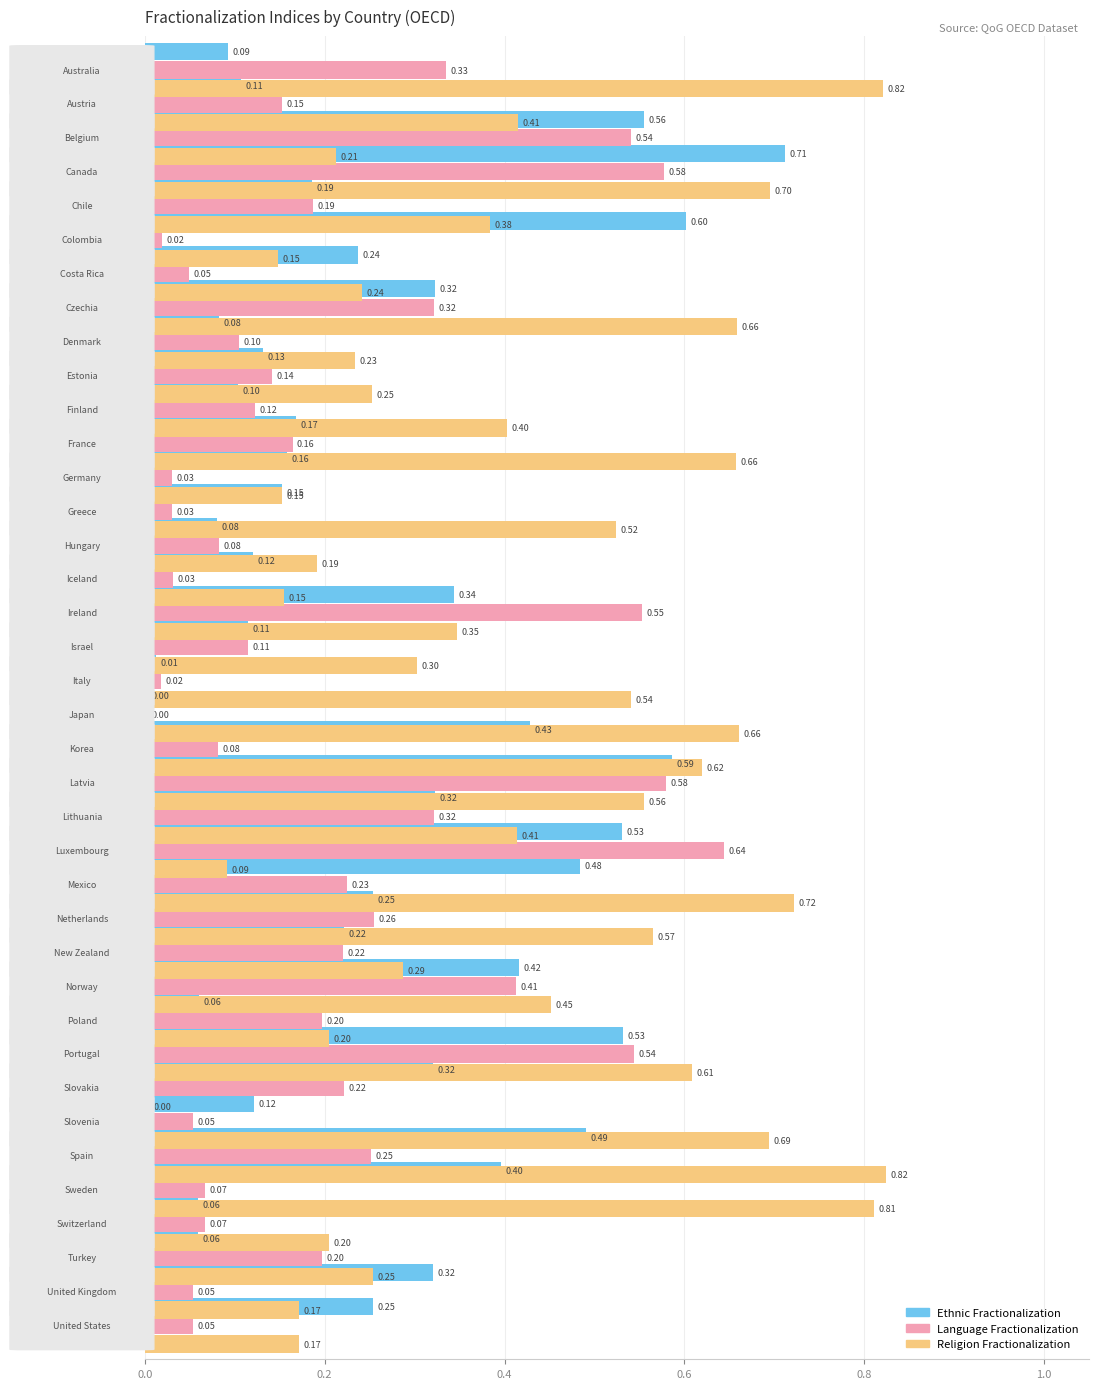

Does the chart contain any negative values?

No